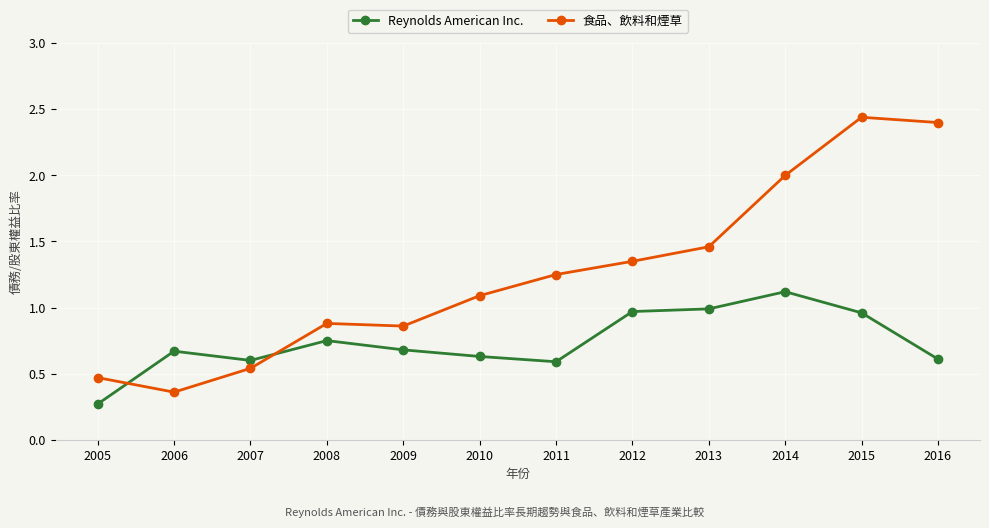

True or false: 食品、飲料和煙草 and Reynolds American Inc. cross at least once.

True